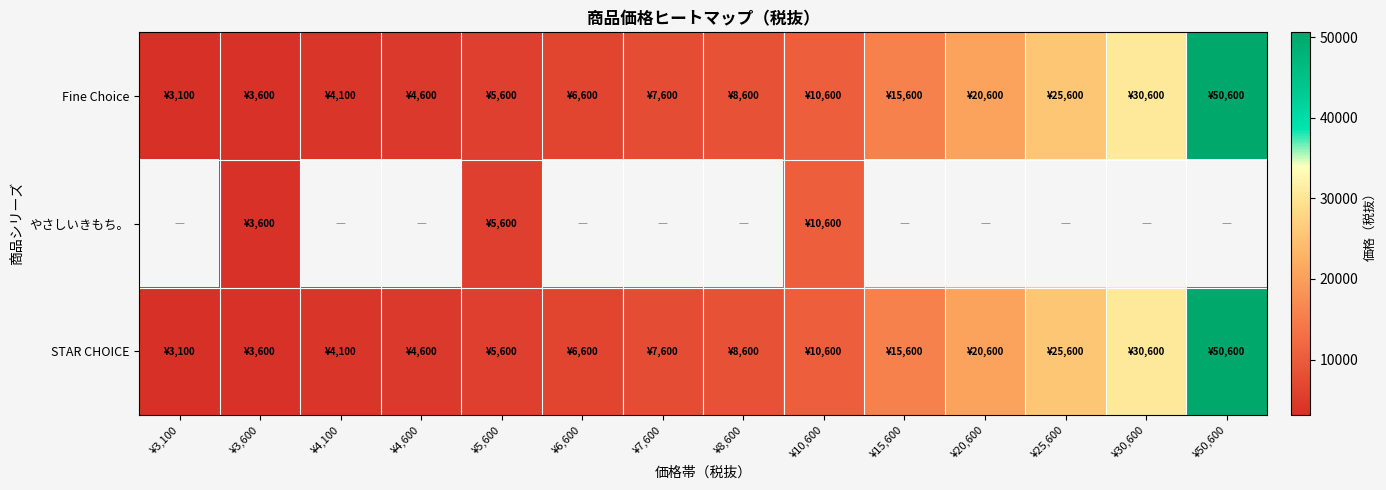

Which series changed the most between ¥5,600 and ¥25,600?

Fine Choice